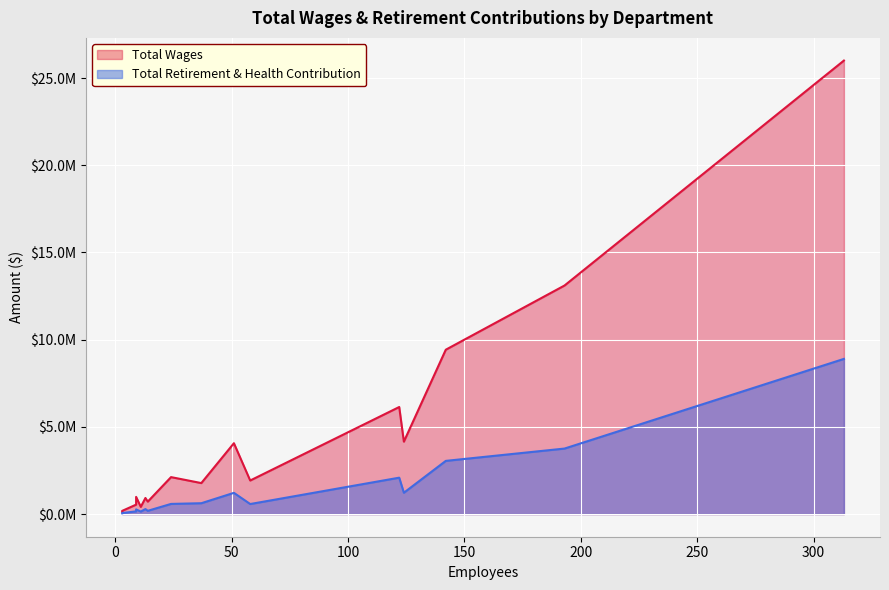

What is the value of the Total Retirement & Health Contribution point at the 8th from the left?

574708